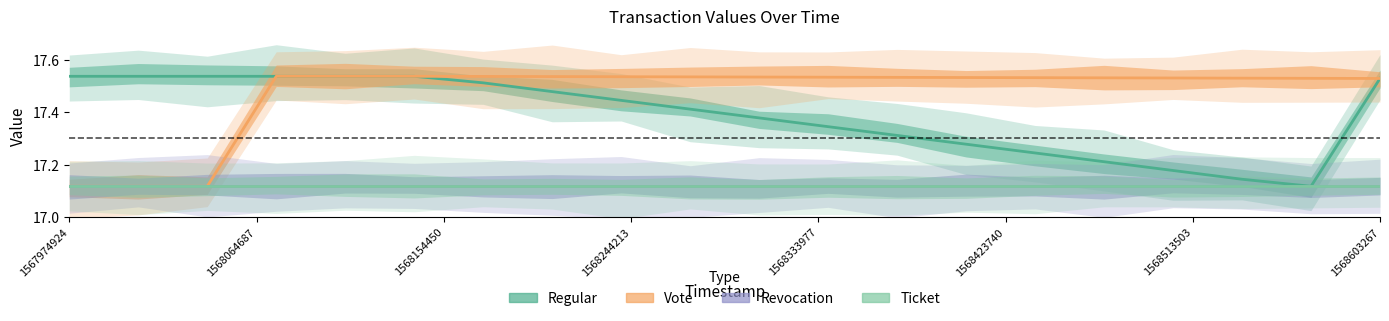

What are all the series names shown in the legend?

Regular, Vote, Revocation, Ticket